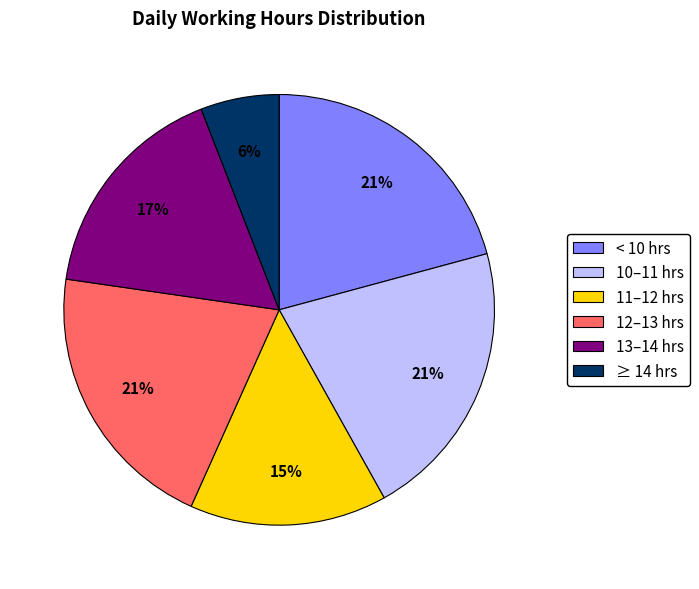

Which category has the smallest portion of the pie?

≥ 14 hrs